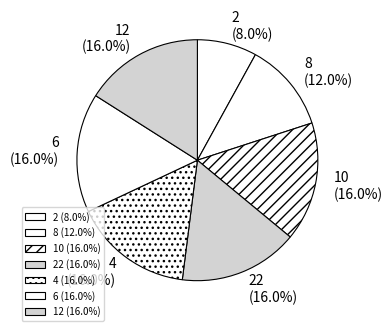

Between 6 and 2, which is larger?

6